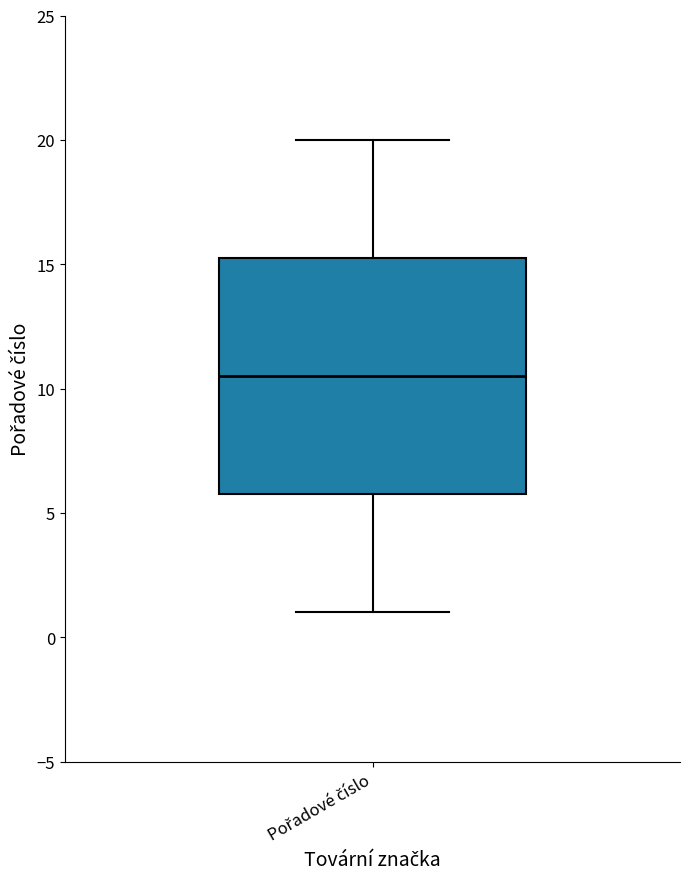

Transcribe this box plot: give where the median line is, the range the box spans, and where the two whiskers end, as read against the y-axis. The values are not printed on the chart, so give them approximately, as read against the axis.

median 10.5, box 6.0 to 15.5, whiskers 1.0 to 20.0